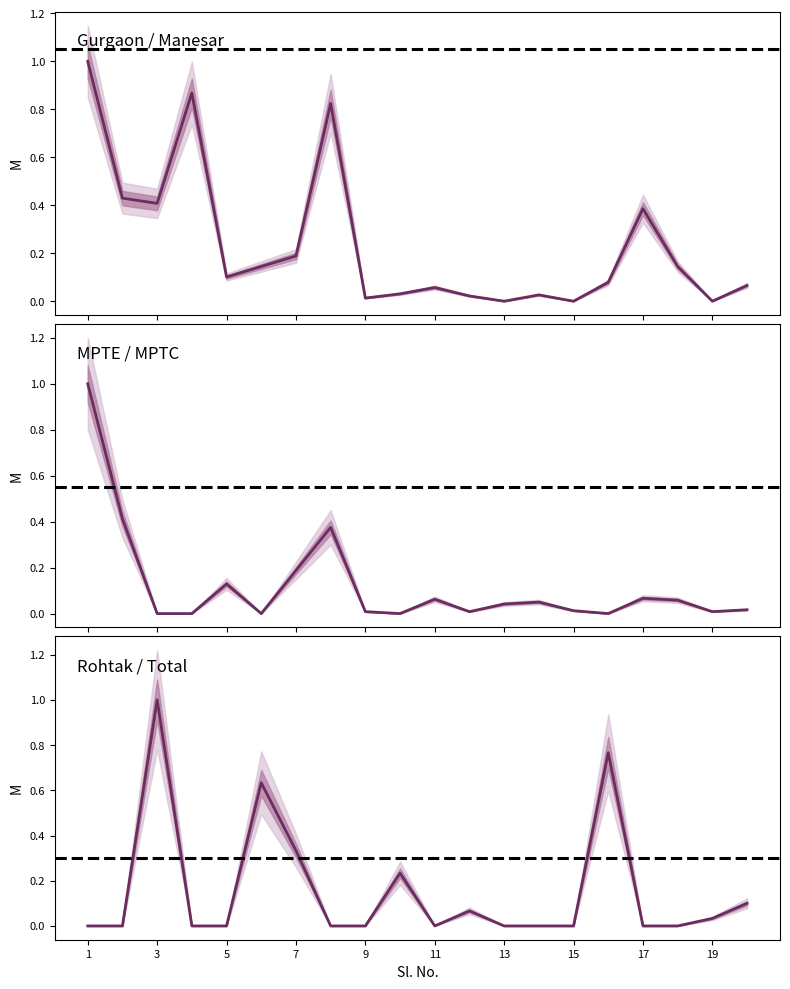

Which series has the largest total across all categories?

Manesar